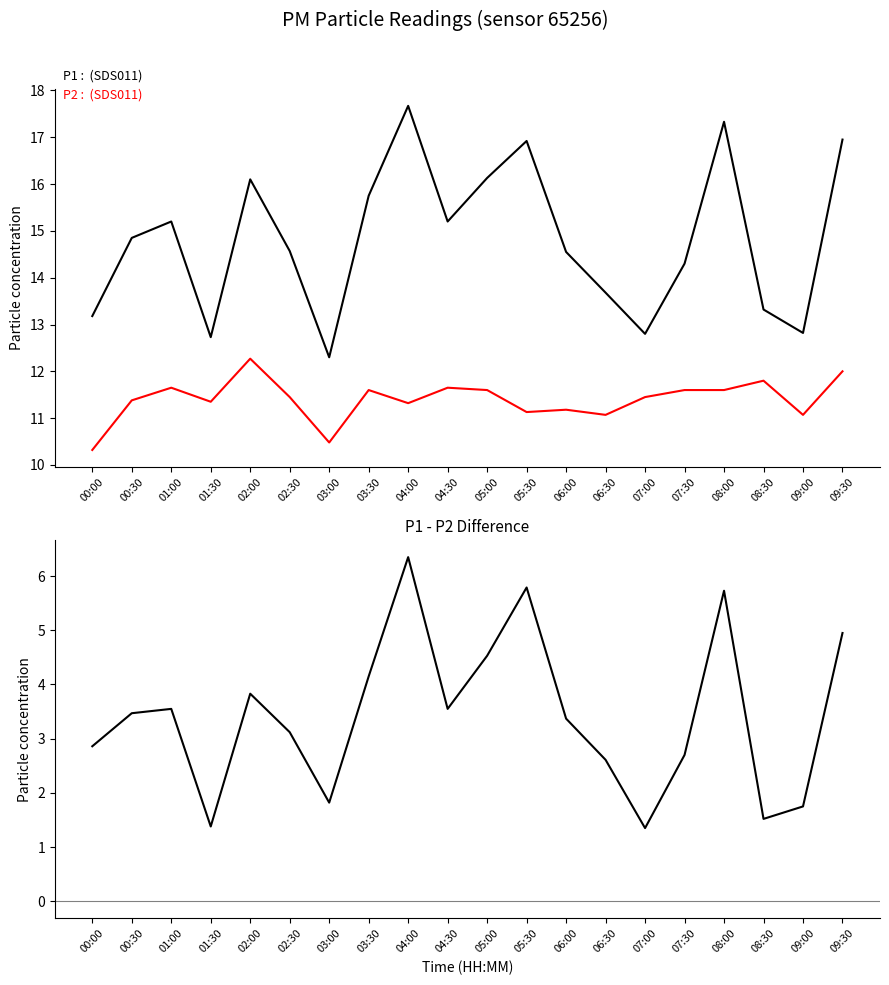

What is the maximum value shown in the chart?

17.7